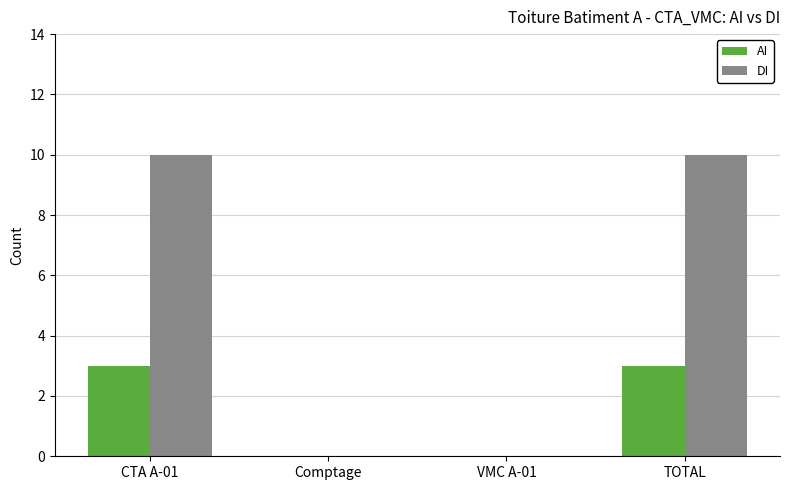

What is the maximum value for DI?

10